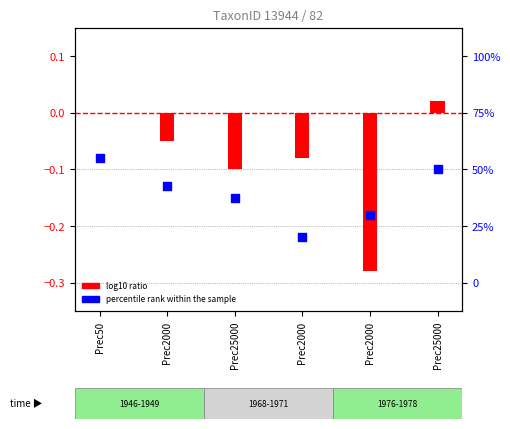

What is the total value across all series at Prec50?

-0.1